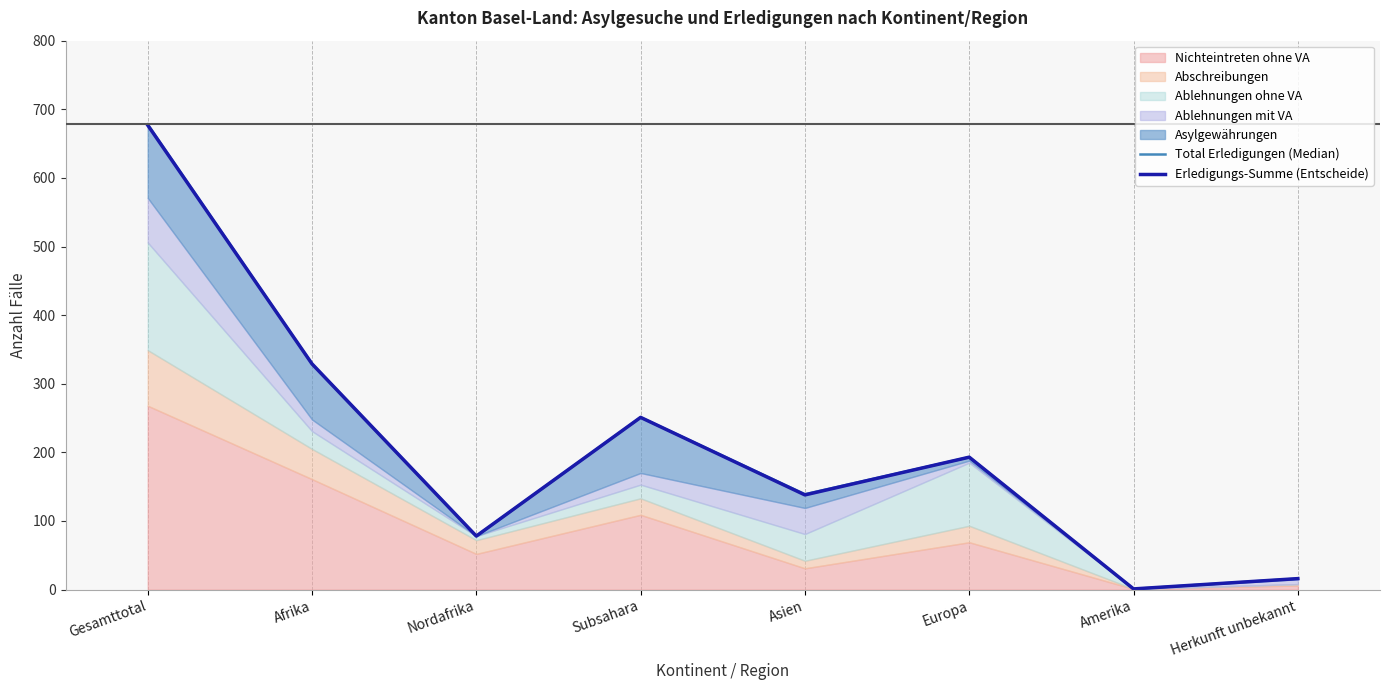

In Erledigungs-Summe (Entscheide), how many points are higher than both neighbors (excluding endpoints)?

2